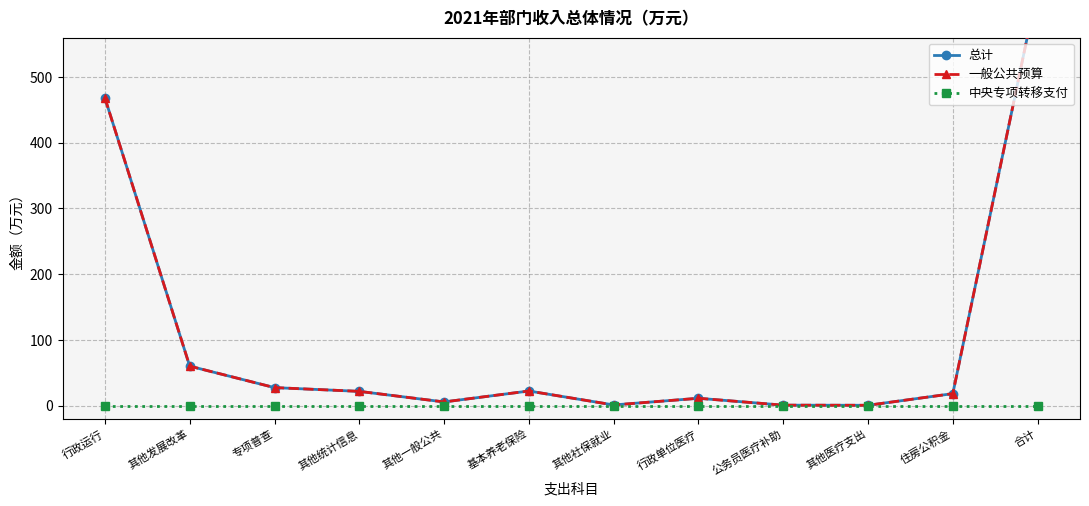

Which series has the largest total across all categories?

总计